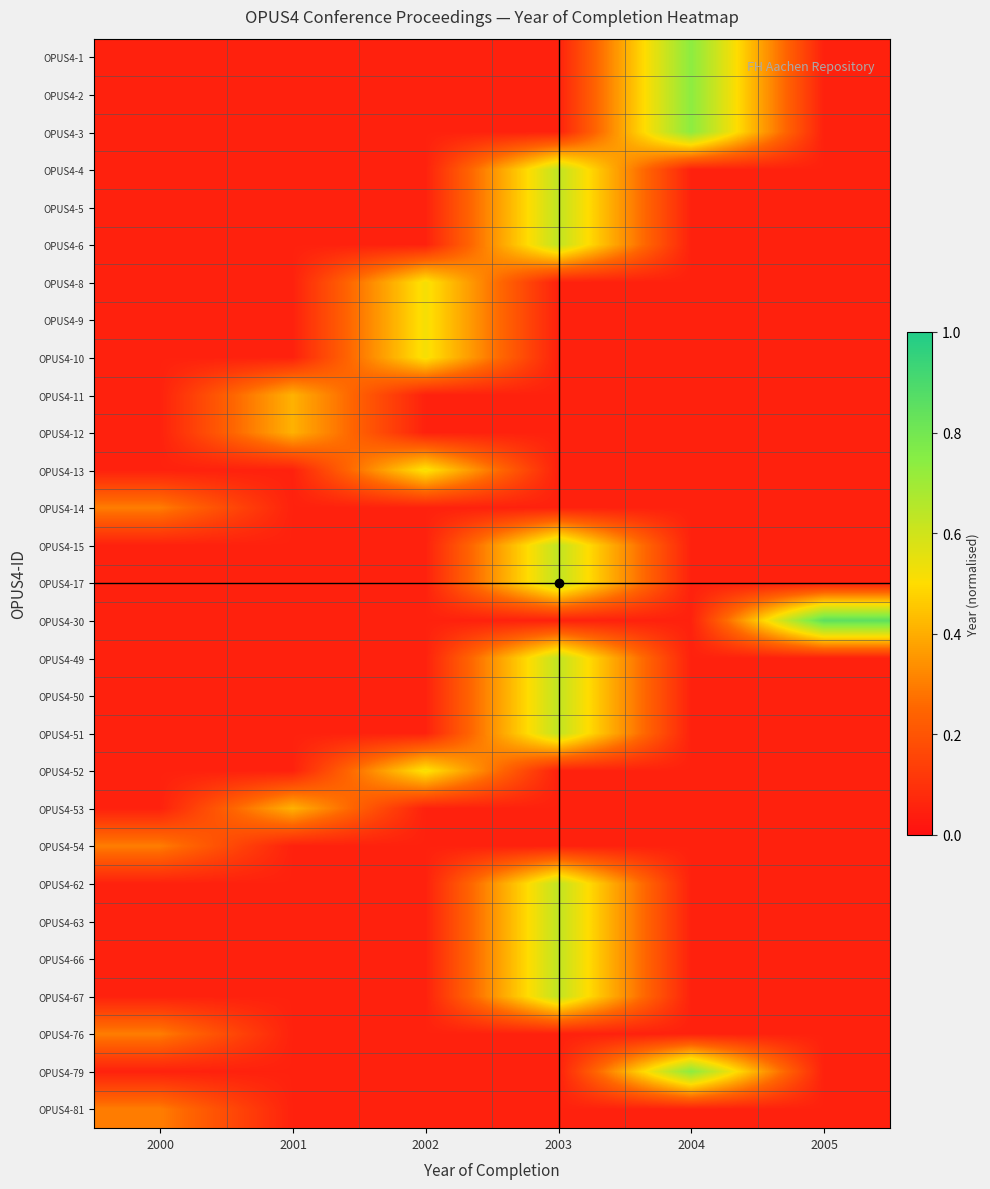

Reading left to right, what are all the values shown in this chart?

OPUS4-1: 2000=0.1	2001=0.1	2002=0.1	2003=0.1	2004=0.7	2005=0.1
OPUS4-2: 2000=0.1	2001=0.1	2002=0.1	2003=0.1	2004=0.7	2005=0.1
OPUS4-3: 2000=0.1	2001=0.1	2002=0.1	2003=0.1	2004=0.7	2005=0.1
OPUS4-4: 2000=0.1	2001=0.1	2002=0.1	2003=0.6	2004=0.1	2005=0.1
OPUS4-5: 2000=0.1	2001=0.1	2002=0.1	2003=0.6	2004=0.1	2005=0.1
OPUS4-6: 2000=0.1	2001=0.1	2002=0.1	2003=0.6	2004=0.1	2005=0.1
OPUS4-8: 2000=0.1	2001=0.1	2002=0.5	2003=0.1	2004=0.1	2005=0.1
OPUS4-9: 2000=0.1	2001=0.1	2002=0.5	2003=0.1	2004=0.1	2005=0.1
OPUS4-10: 2000=0.1	2001=0.1	2002=0.5	2003=0.1	2004=0.1	2005=0.1
OPUS4-11: 2000=0.1	2001=0.4	2002=0.1	2003=0.1	2004=0.1	2005=0.1
OPUS4-12: 2000=0.1	2001=0.4	2002=0.1	2003=0.1	2004=0.1	2005=0.1
OPUS4-13: 2000=0.1	2001=0.1	2002=0.5	2003=0.1	2004=0.1	2005=0.1
OPUS4-14: 2000=0.3	2001=0.1	2002=0.1	2003=0.1	2004=0.1	2005=0.1
OPUS4-15: 2000=0.1	2001=0.1	2002=0.1	2003=0.6	2004=0.1	2005=0.1
OPUS4-17: 2000=0.1	2001=0.1	2002=0.1	2003=0.6	2004=0.1	2005=0.1
OPUS4-30: 2000=0.1	2001=0.1	2002=0.1	2003=0.1	2004=0.1	2005=0.9
OPUS4-49: 2000=0.1	2001=0.1	2002=0.1	2003=0.6	2004=0.1	2005=0.1
OPUS4-50: 2000=0.1	2001=0.1	2002=0.1	2003=0.6	2004=0.1	2005=0.1
OPUS4-51: 2000=0.1	2001=0.1	2002=0.1	2003=0.6	2004=0.1	2005=0.1
OPUS4-52: 2000=0.1	2001=0.1	2002=0.5	2003=0.1	2004=0.1	2005=0.1
OPUS4-53: 2000=0.1	2001=0.4	2002=0.1	2003=0.1	2004=0.1	2005=0.1
OPUS4-54: 2000=0.3	2001=0.1	2002=0.1	2003=0.1	2004=0.1	2005=0.1
OPUS4-62: 2000=0.1	2001=0.1	2002=0.1	2003=0.6	2004=0.1	2005=0.1
OPUS4-63: 2000=0.1	2001=0.1	2002=0.1	2003=0.6	2004=0.1	2005=0.1
OPUS4-66: 2000=0.1	2001=0.1	2002=0.1	2003=0.6	2004=0.1	2005=0.1
OPUS4-67: 2000=0.1	2001=0.1	2002=0.1	2003=0.6	2004=0.1	2005=0.1
OPUS4-76: 2000=0.3	2001=0.1	2002=0.1	2003=0.1	2004=0.1	2005=0.1
OPUS4-79: 2000=0.1	2001=0.1	2002=0.1	2003=0.1	2004=0.7	2005=0.1
OPUS4-81: 2000=0.3	2001=0.1	2002=0.1	2003=0.1	2004=0.1	2005=0.1